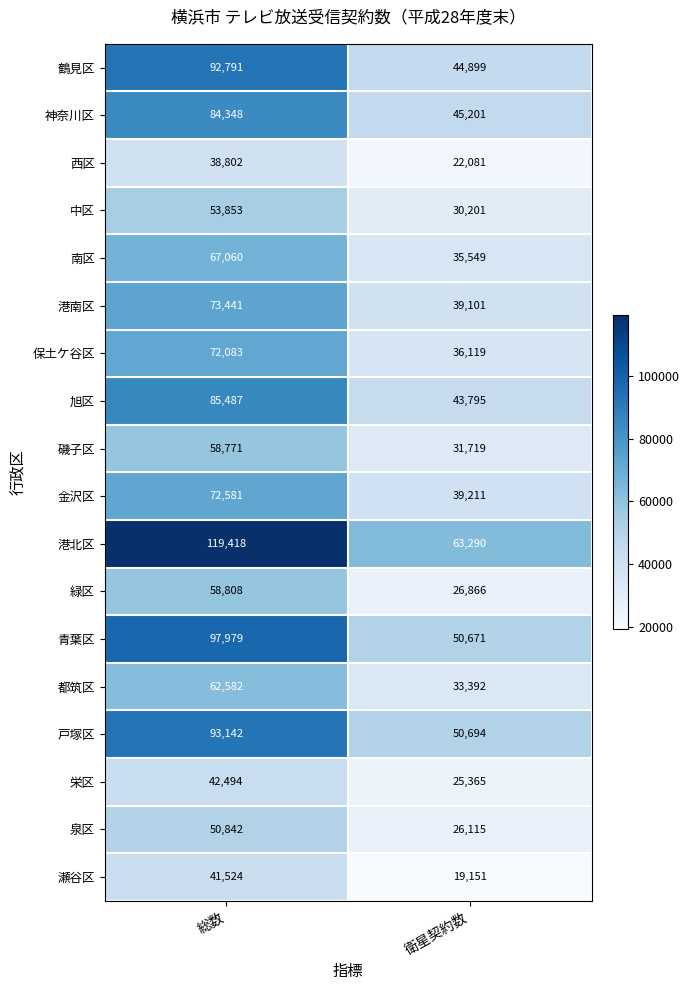

What is the total value across all series at 総数?

1266006